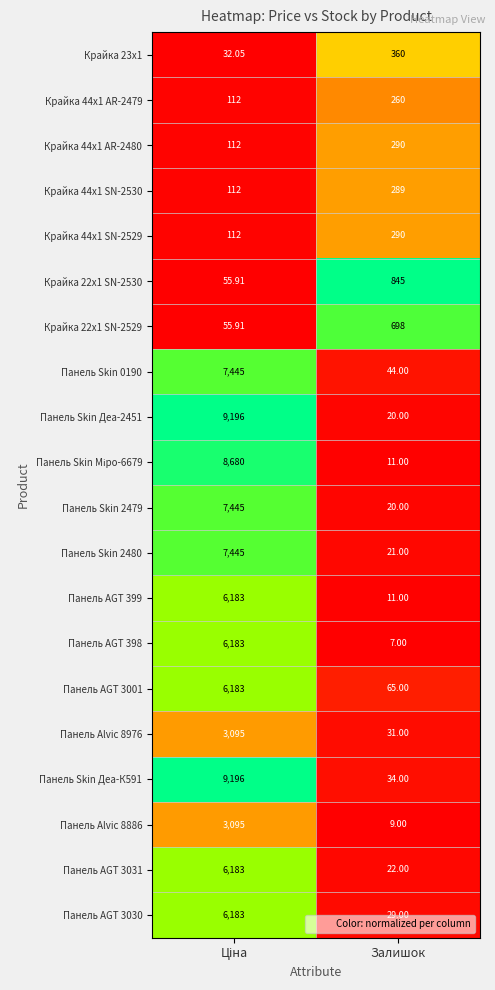

At which category does the chart reach its minimum across all series?

Залишок